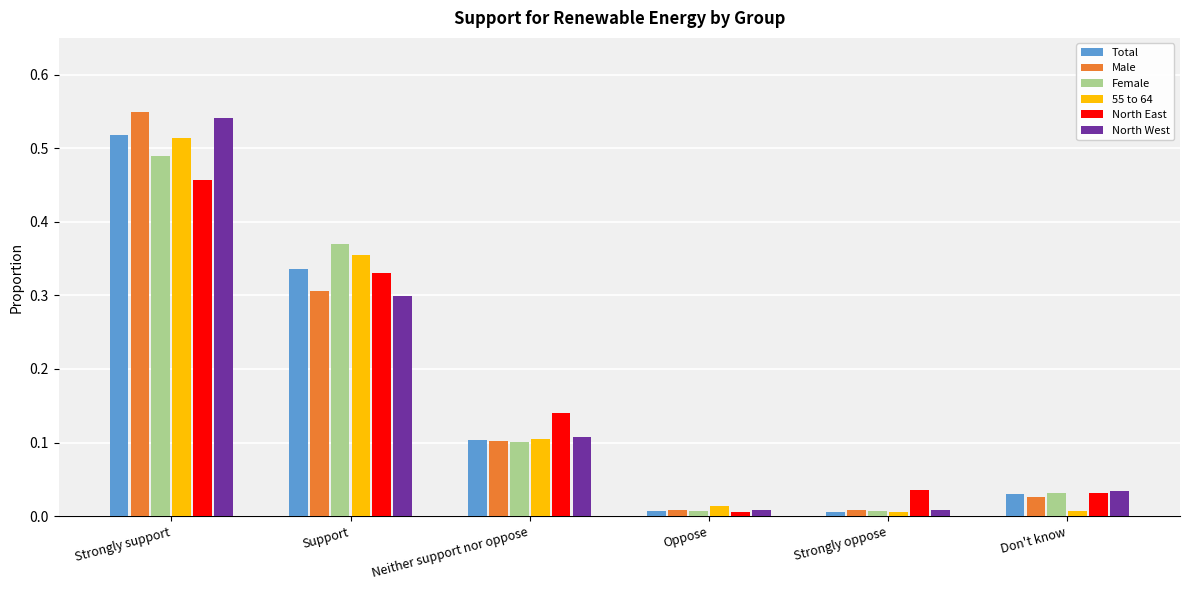

True or false: Total has a value of 0.1 at Neither support nor oppose.

True